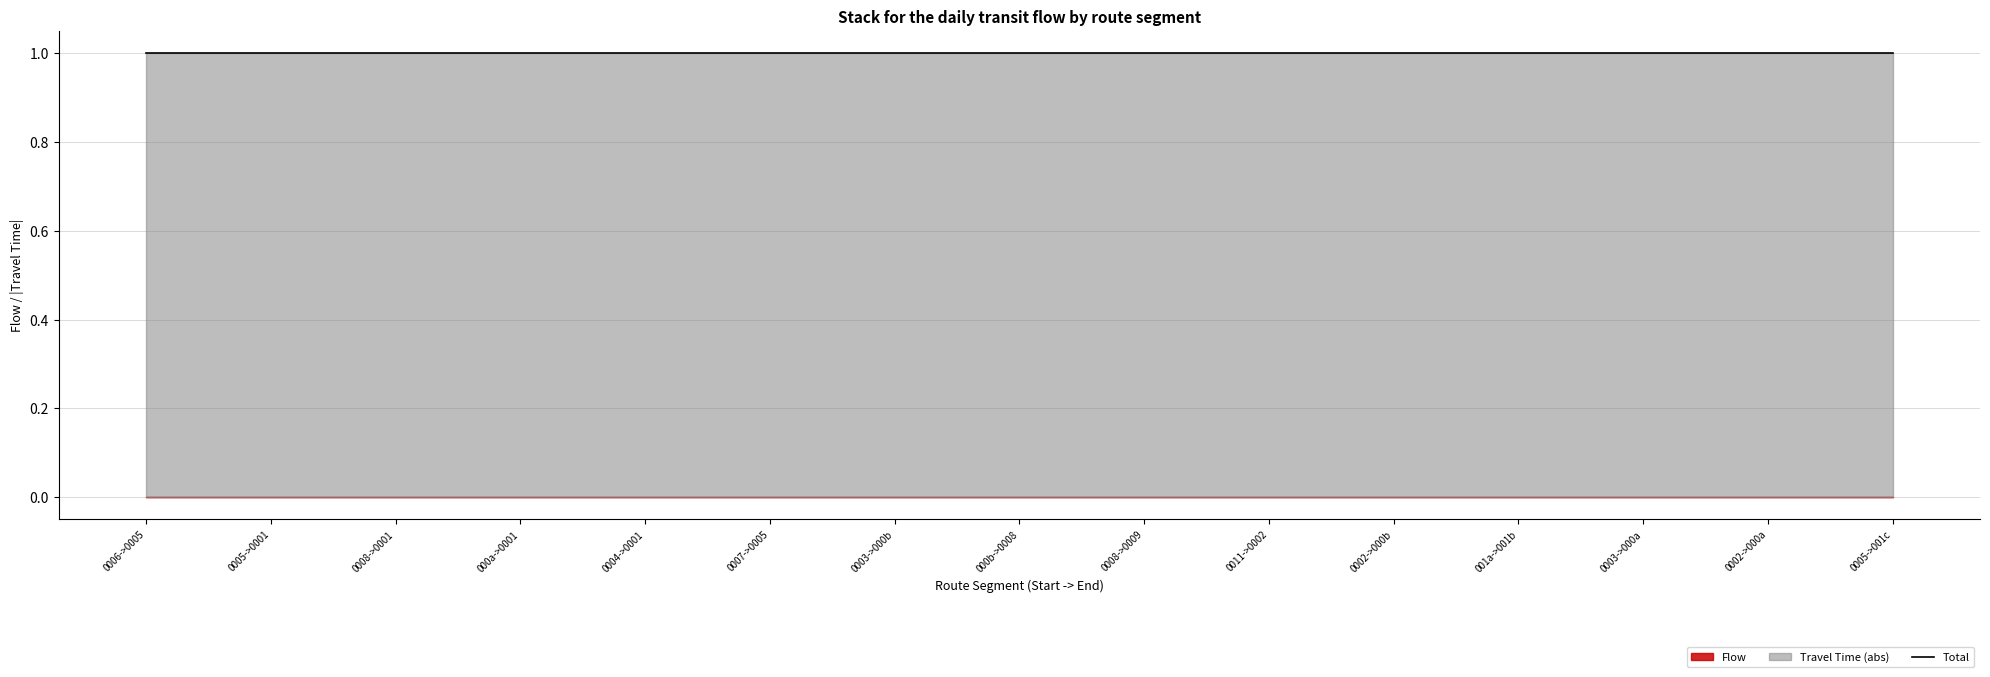

How many lines are shown in the chart?

2